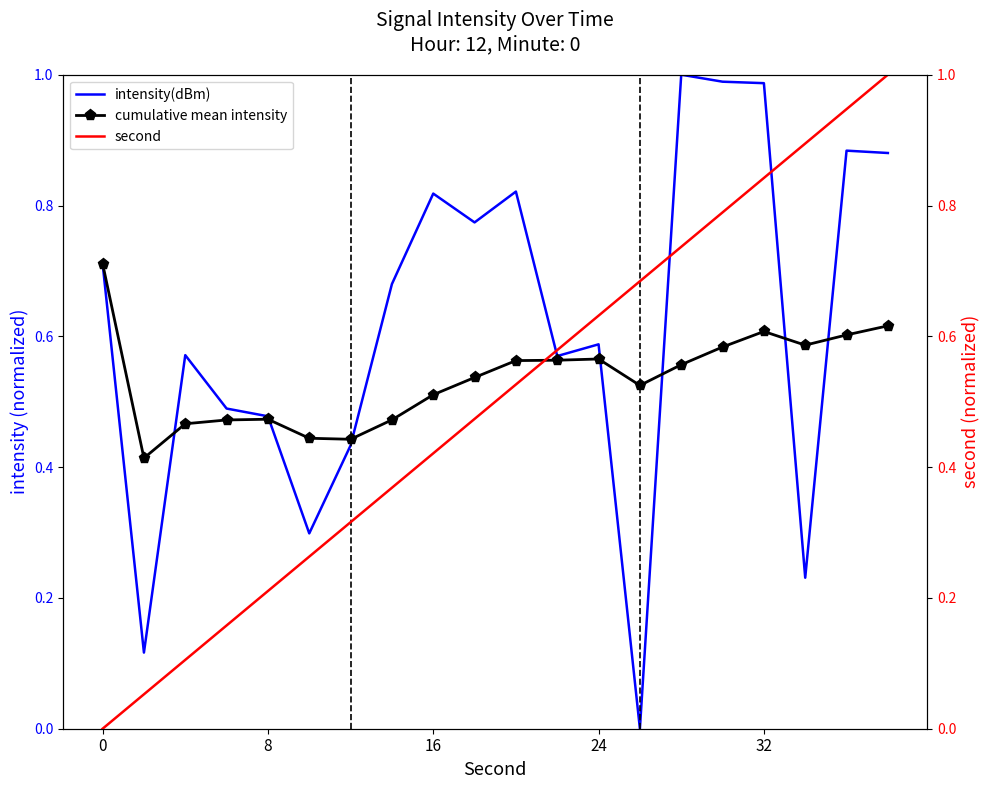

The value of intensity(dBm) at 32 is 0.2. True or false?

False